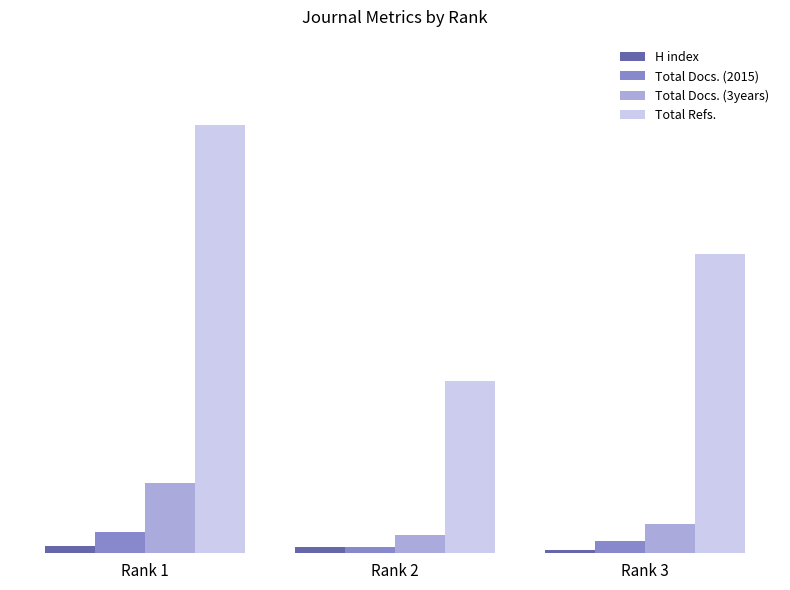

What are all the series names shown in the legend?

H index, Total Docs. (2015), Total Docs. (3years), Total Refs.